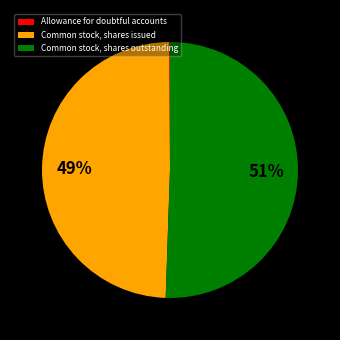

Combined, do Common stock, shares outstanding and Common stock, shares issued account for over 50%?

Yes